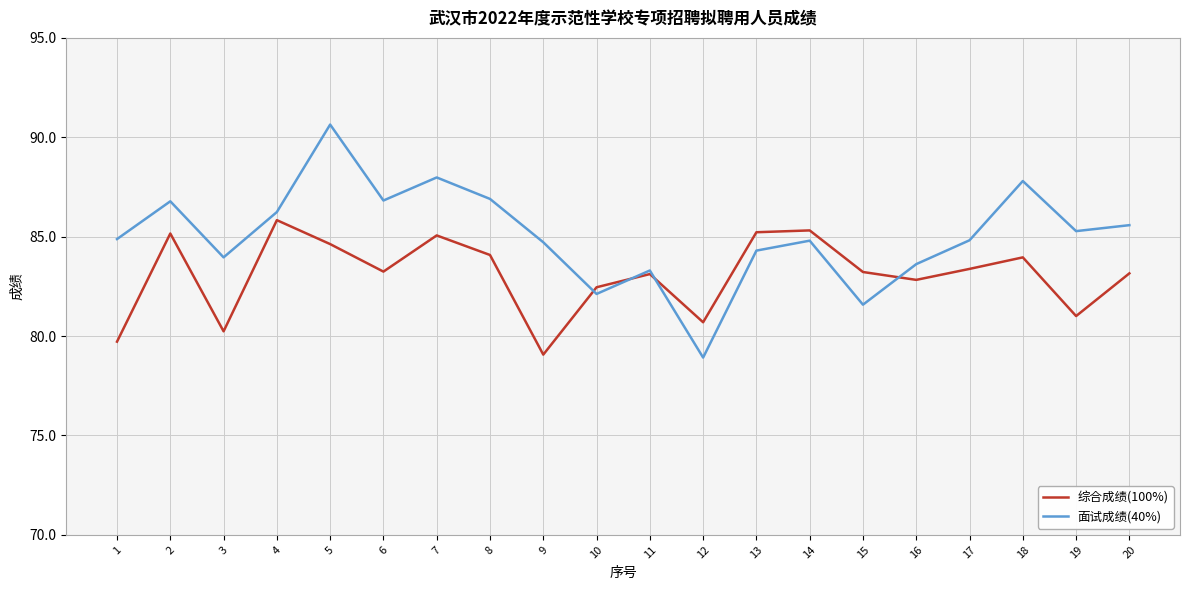

Which series has the widest spread of values?

面试成绩(40%)